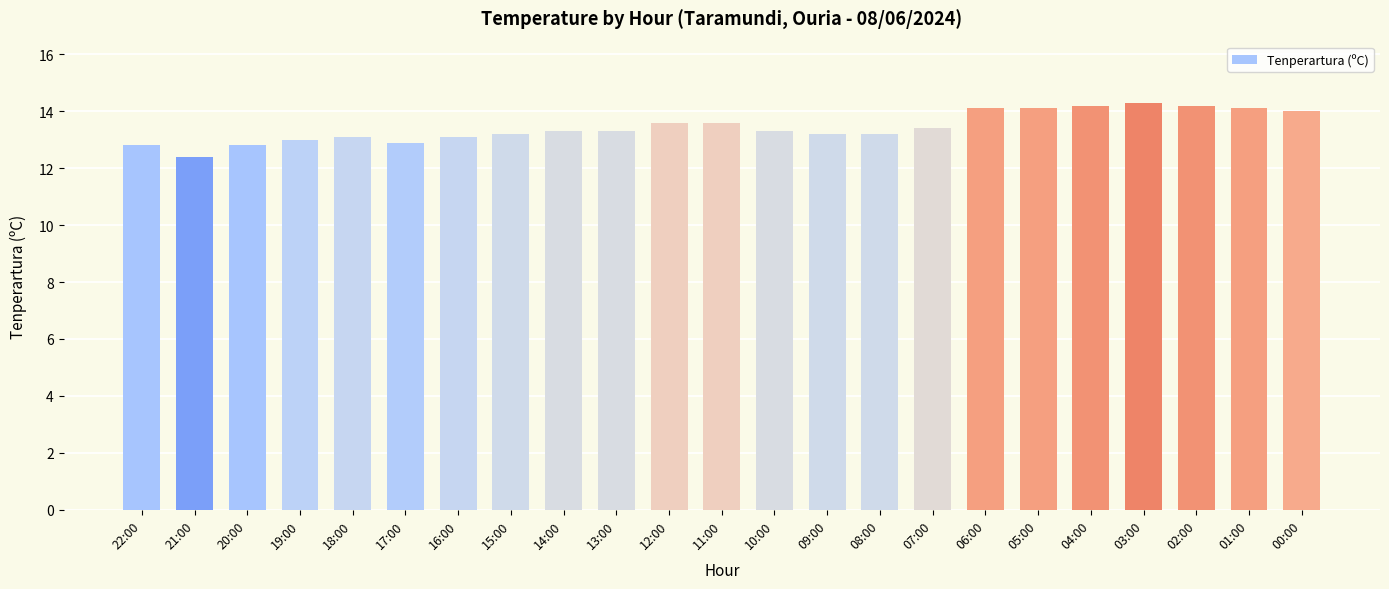

What is the difference between the second highest and second lowest values?

1.4